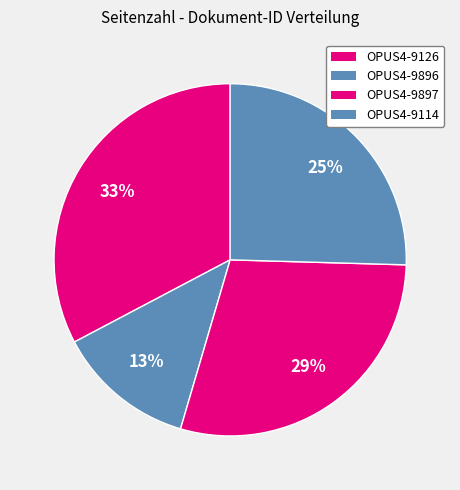

Does any single category account for the majority?

No